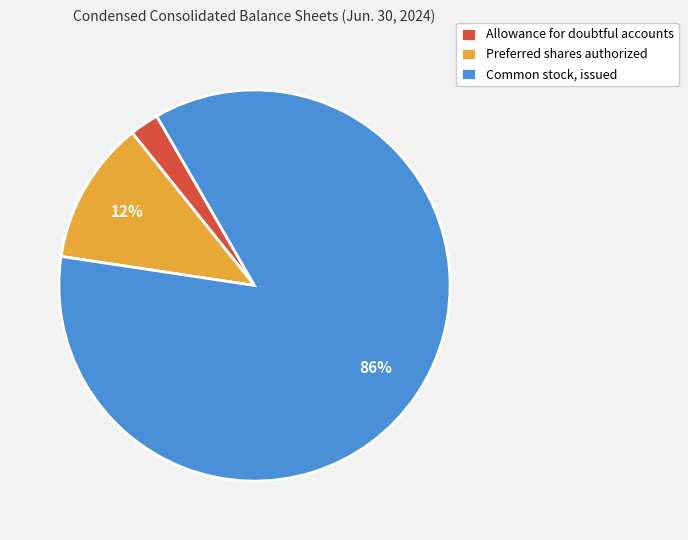

Combined, do Common stock, issued and Preferred shares authorized account for over 50%?

Yes